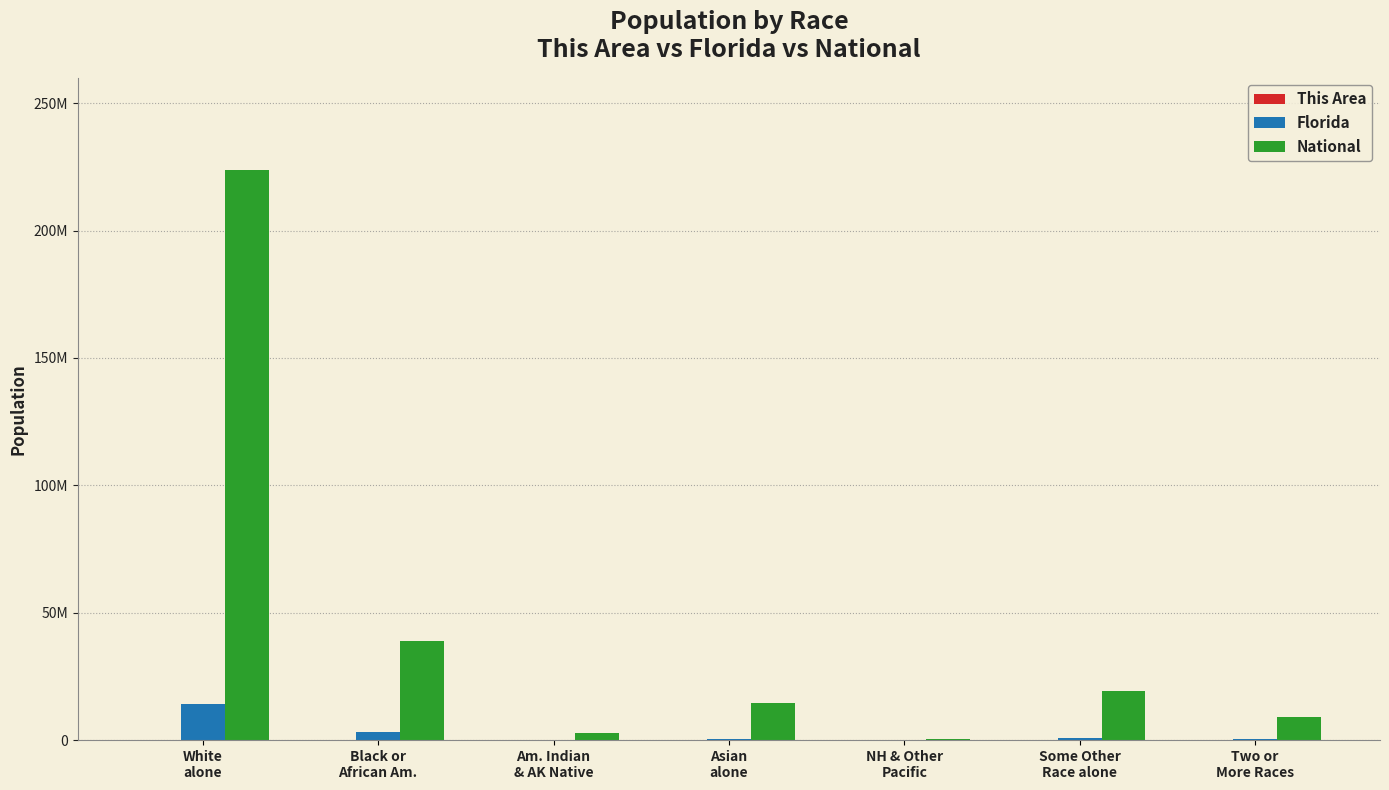

What is the difference between the second highest and minimum values in the Florida series?

2987576